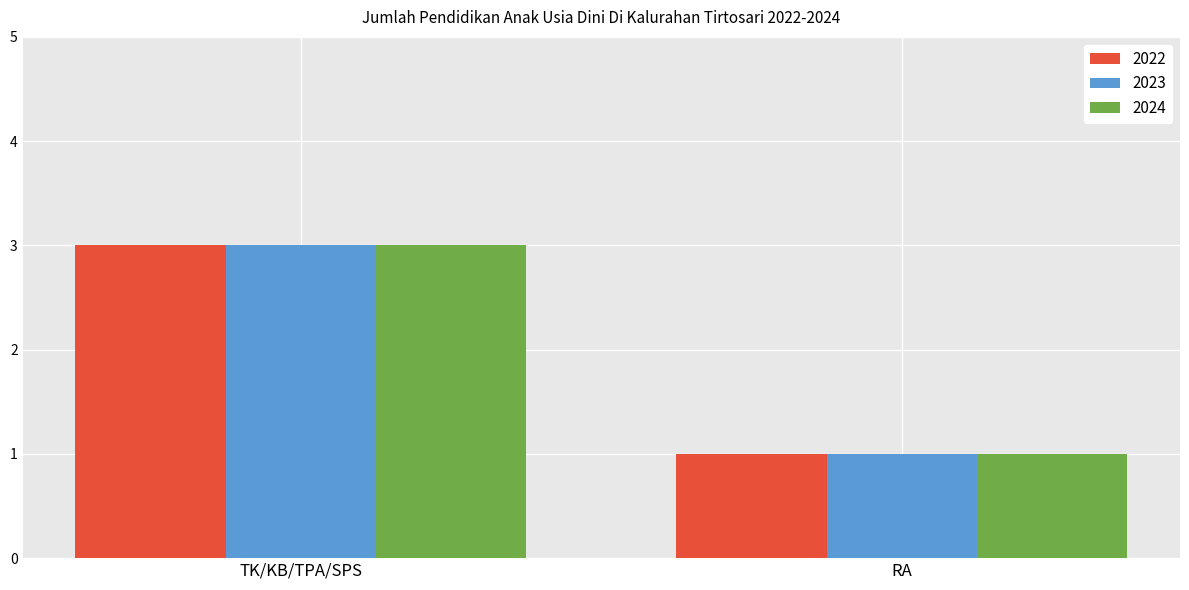

How many series are shown in this chart?

3